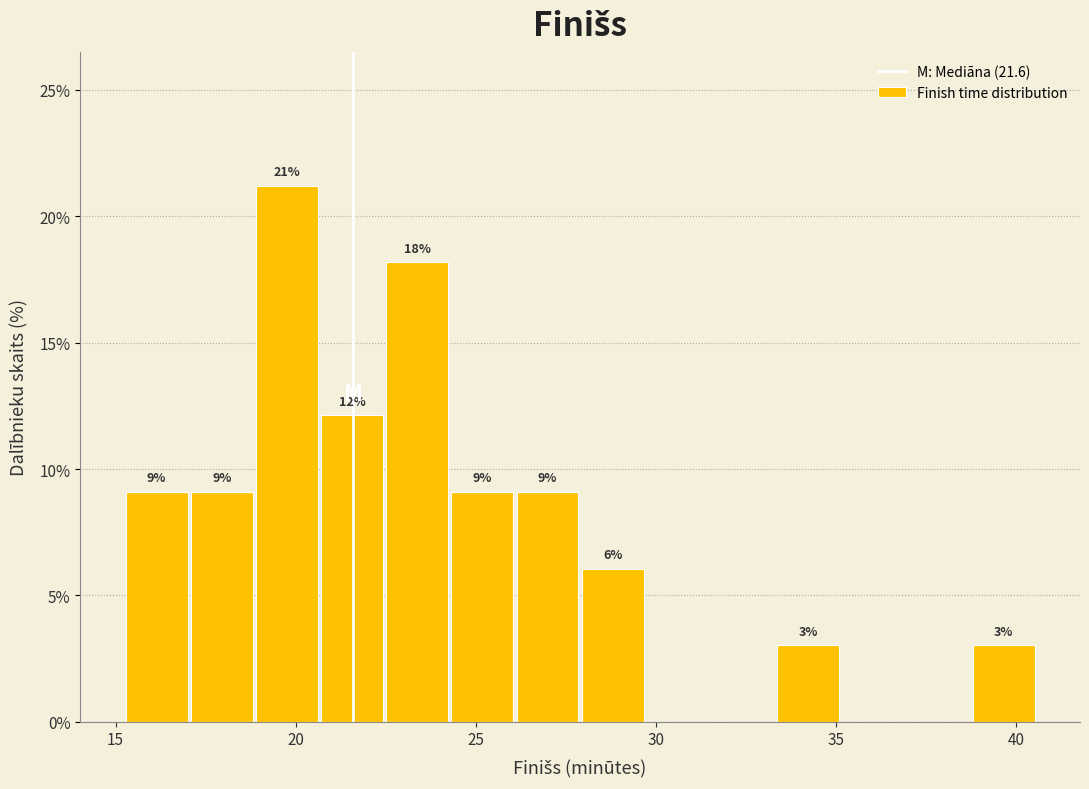

Read against the x-axis, roughly where is the centre of the tallest bar?

20.0